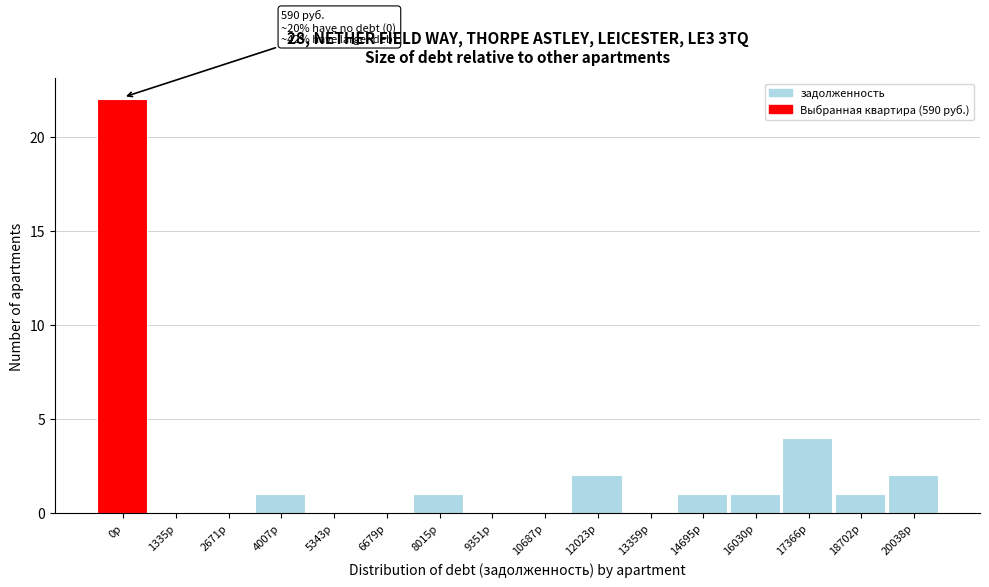

Reading left to right, transcribe all the data shown in this chart.

0р=22	1335р=0	2671р=0	4007р=1	5343р=0	6679р=0	8015р=1	9351р=0	10687р=0	12023р=2	13359р=0	14695р=1	16030р=1	17366р=4	18702р=1	20038р=2